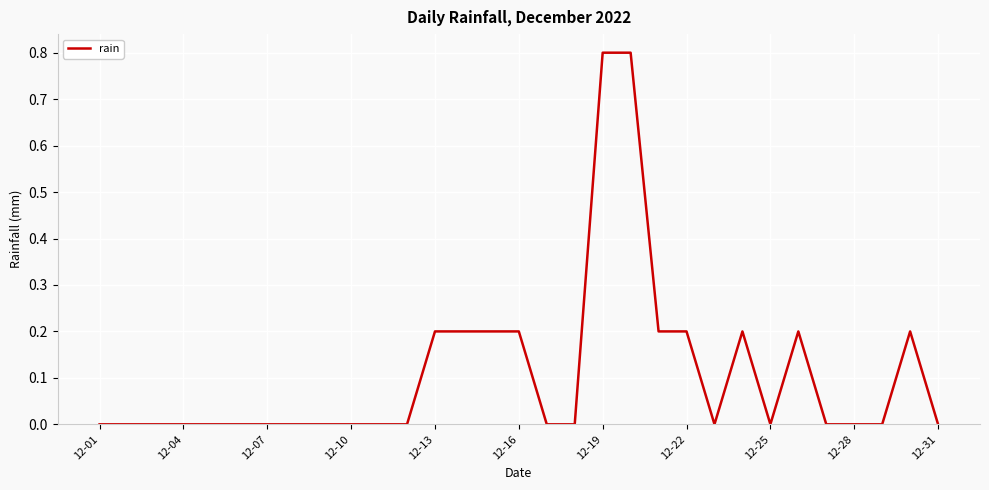

What is the maximum value shown in the chart?

0.8